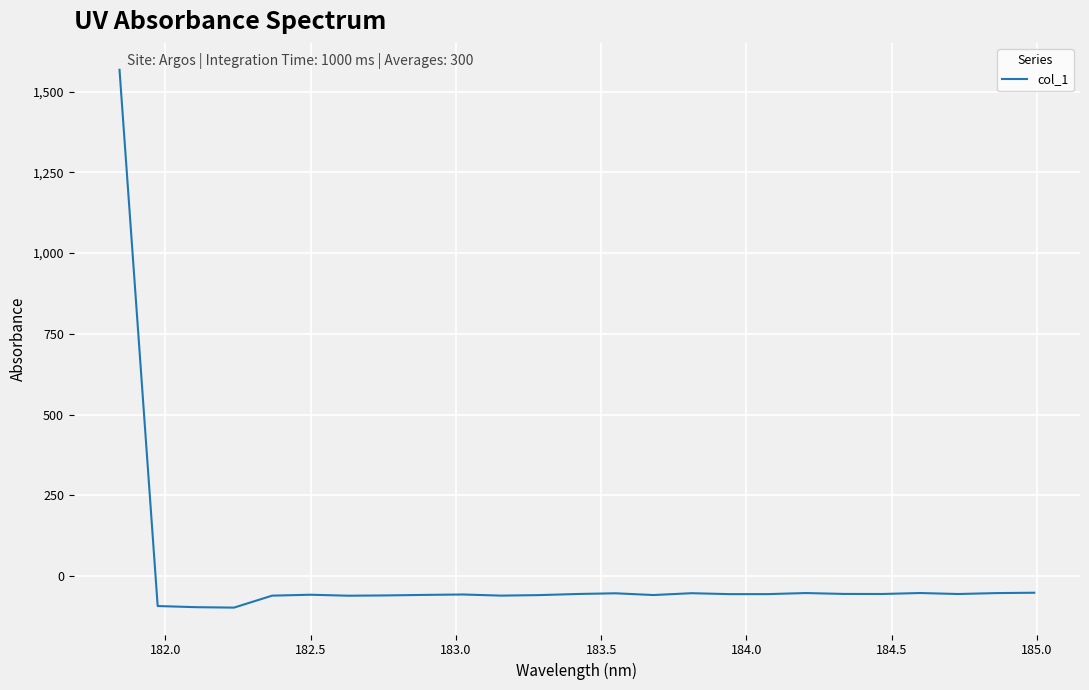

What is the maximum value shown in the chart?

1567.7